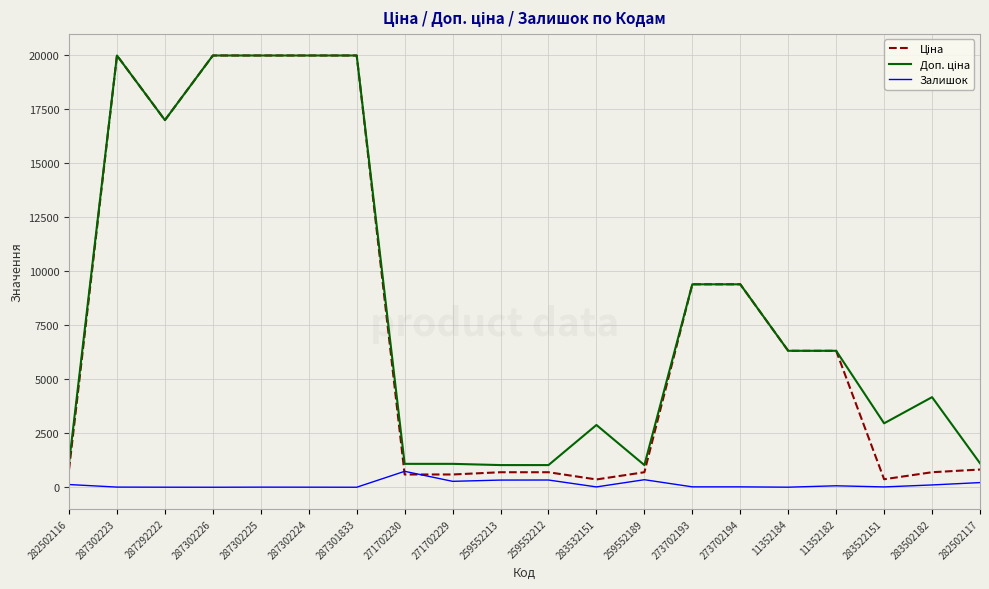

How many lines are shown in the chart?

3